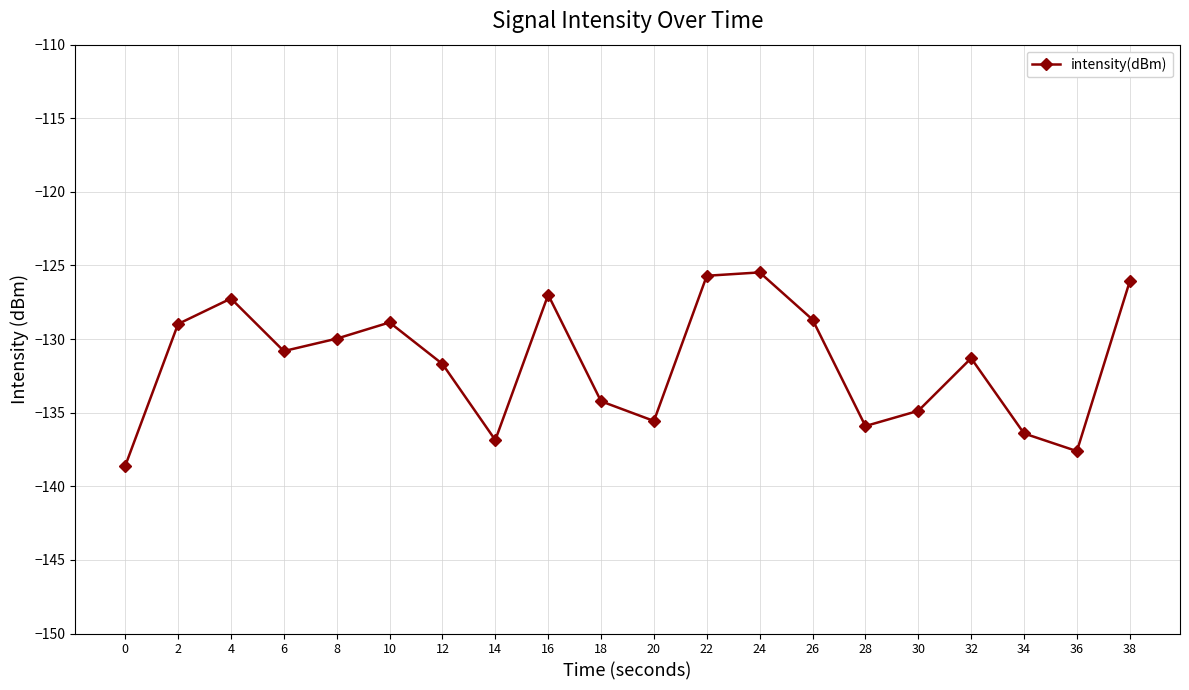

Does the chart display data point markers on the line(s)?

Yes